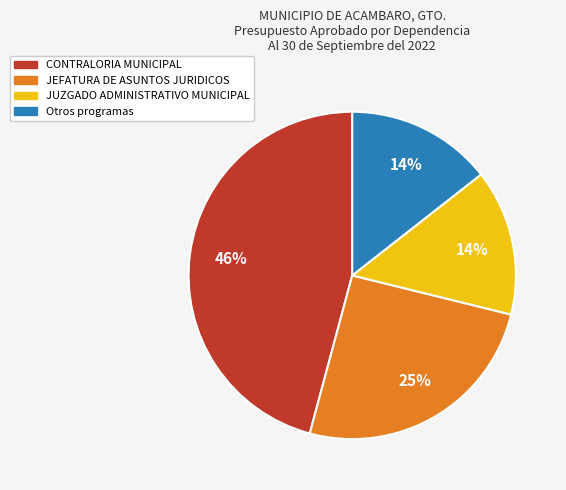

Does any single category account for the majority?

No